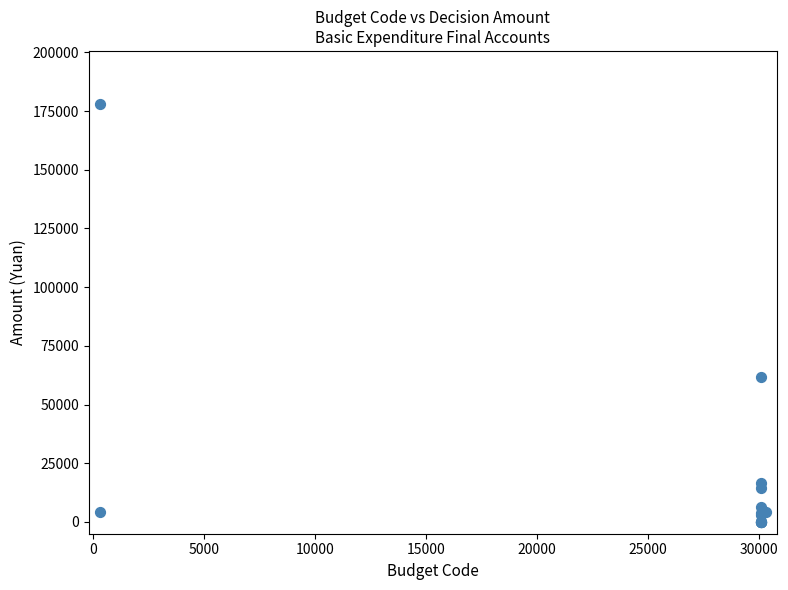

What Y value in the scatter plot is closest to 88900?

61529.0